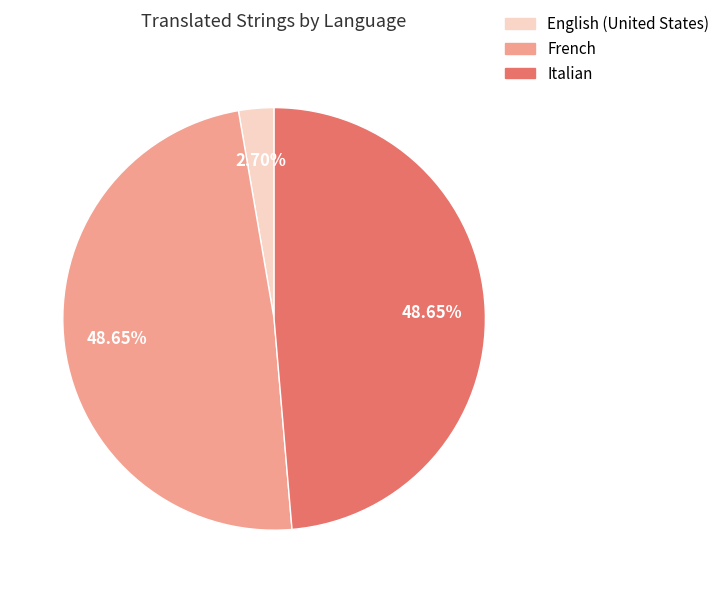

Which slice is the smallest?

English (United States)